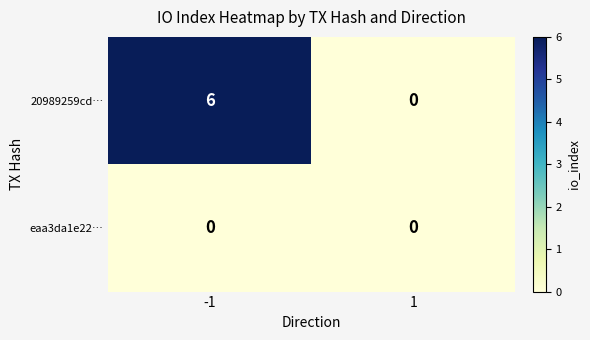

What is the total value across all series at -1?

6